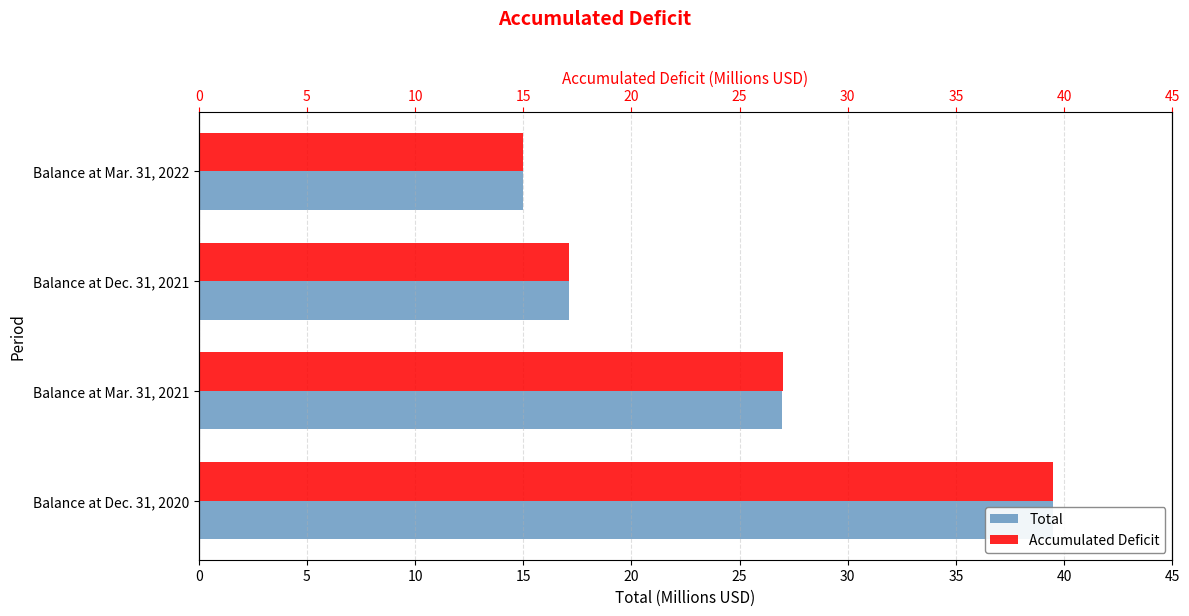

How many series are shown in this chart?

2